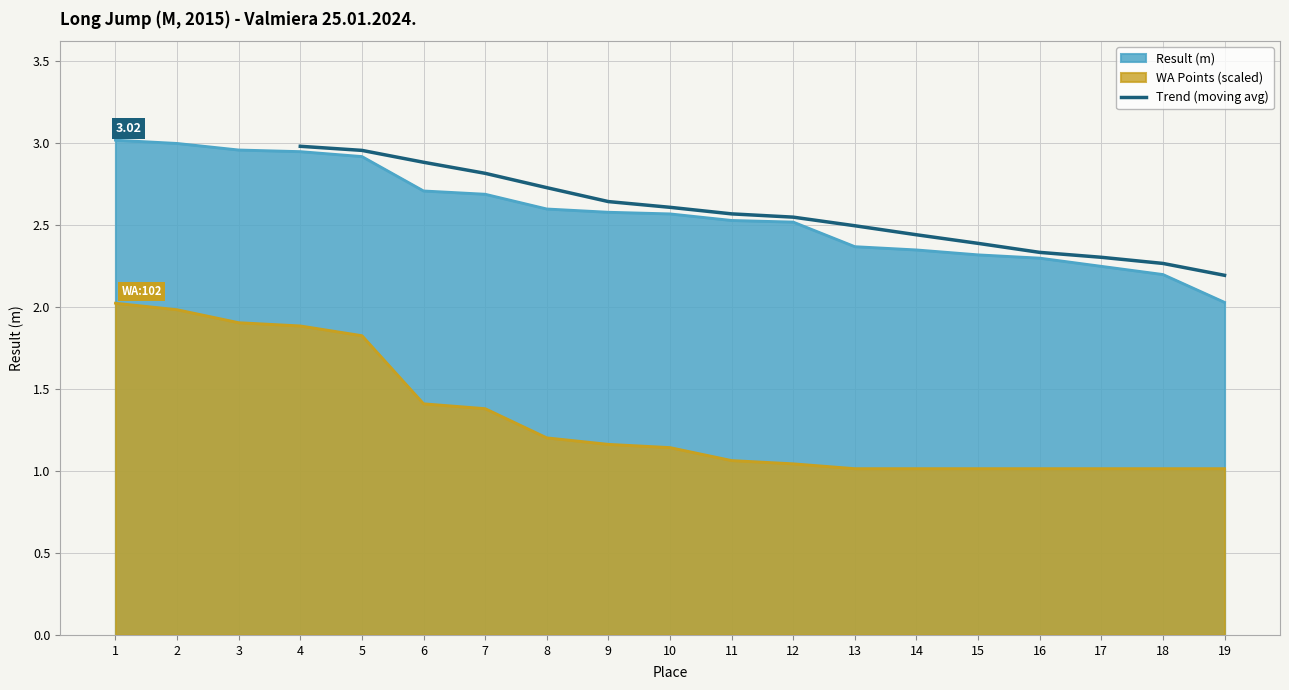

Is it true that the value at 11 is 2.6?

True